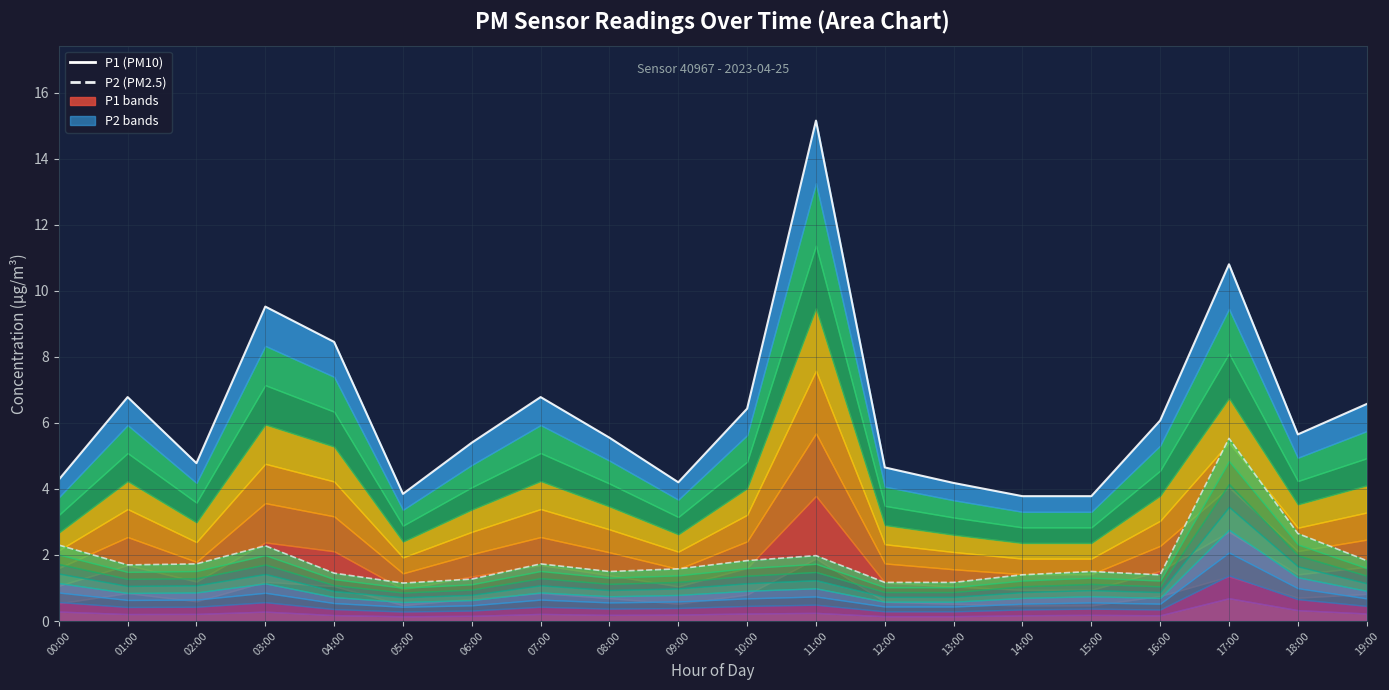

What is the difference between the highest and lowest values at 02:00?

3.1